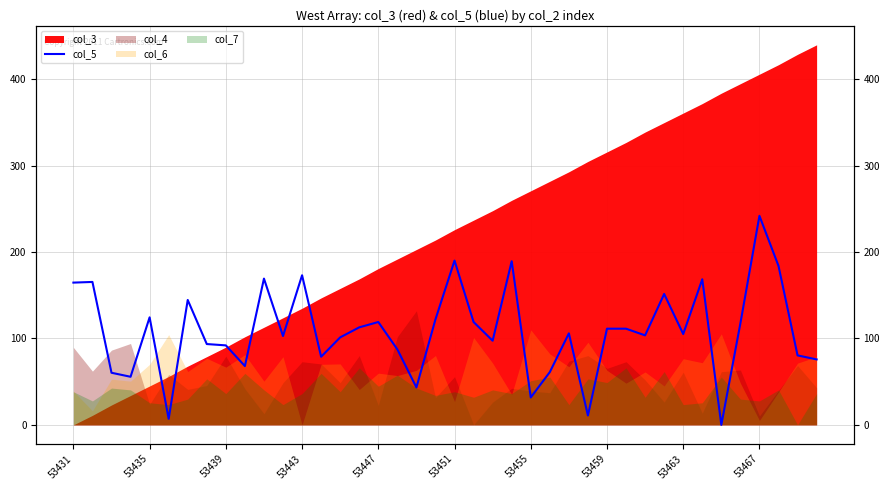

How many data points does each series have?

40